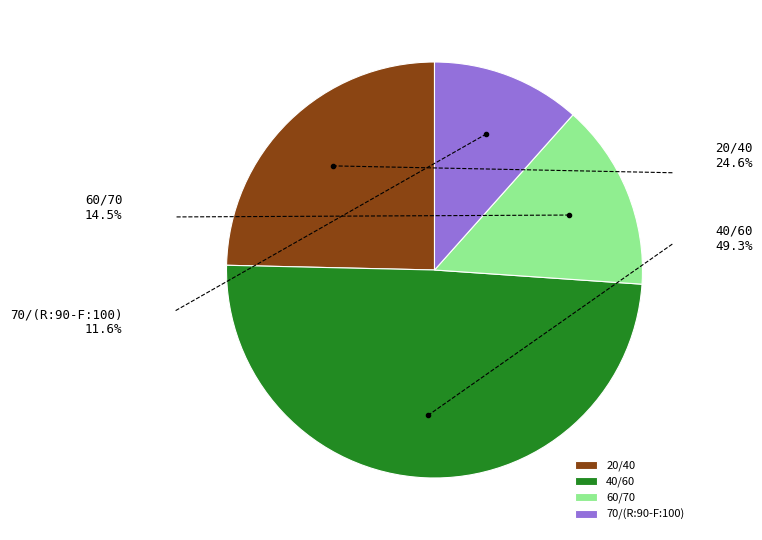

Does any single category account for the majority?

No